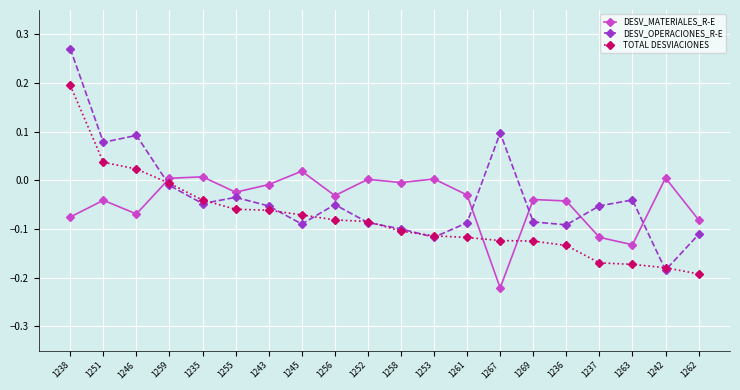

What are all the series names shown in the legend?

DESV_MATERIALES_R-E, DESV_OPERACIONES_R-E, TOTAL DESVIACIONES